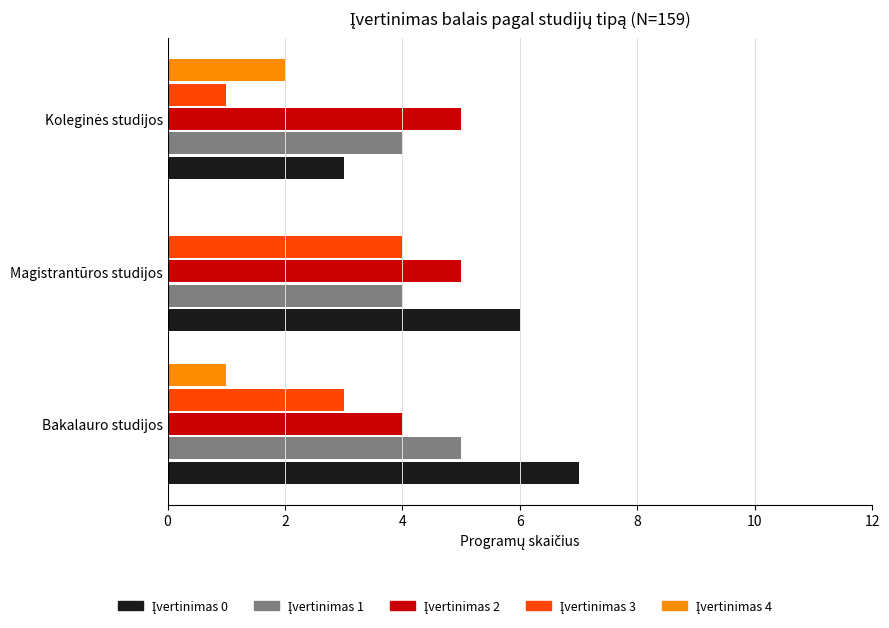

What is the total value across all series at Bakalauro studijos?

20